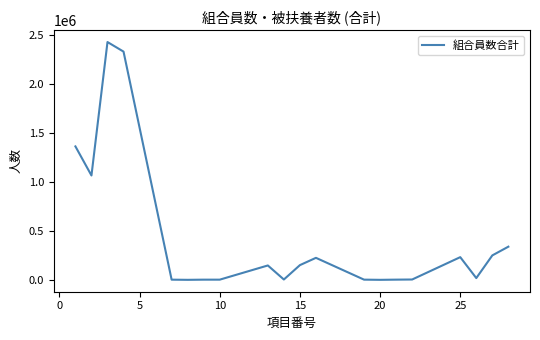

What is the greatest value displayed?

2427143